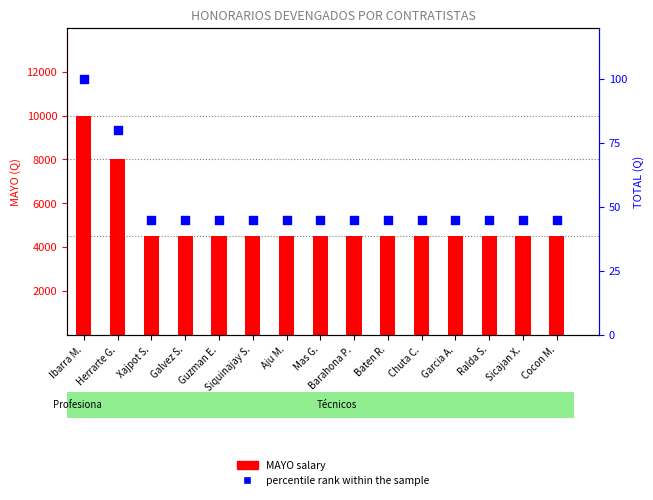

Approximately how many times larger is the value at Herrarte G. compared to Ralda S.?

1.8